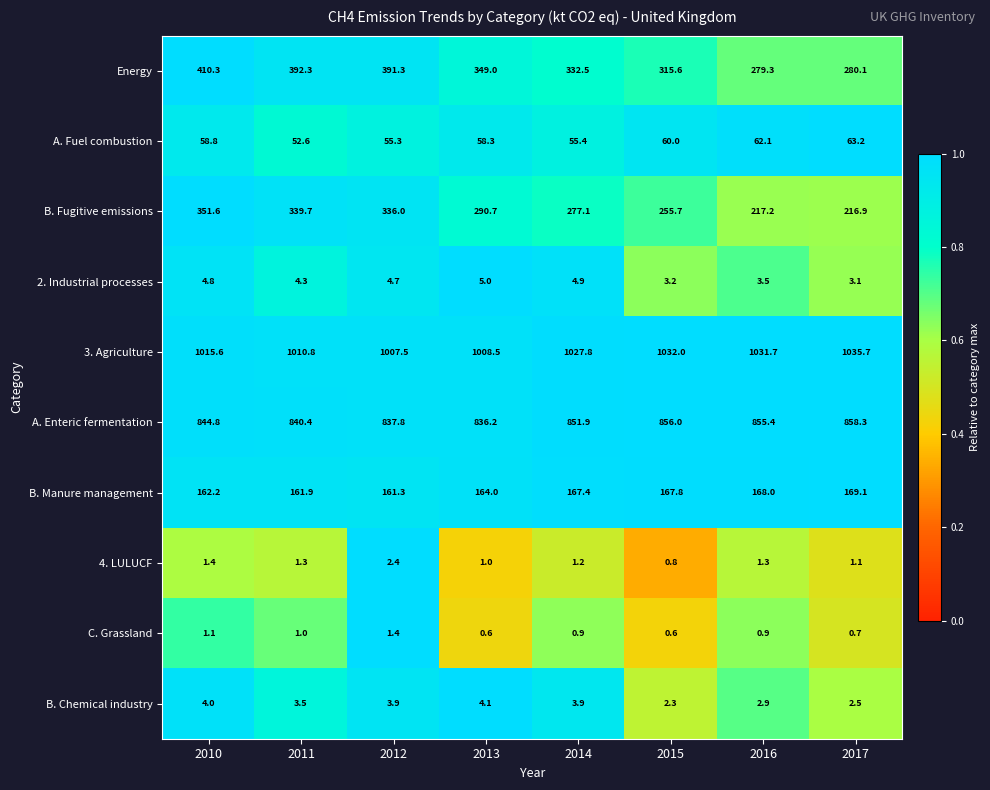

True or false: 2. Industrial processes has a value of 4.3 at 2011.

True